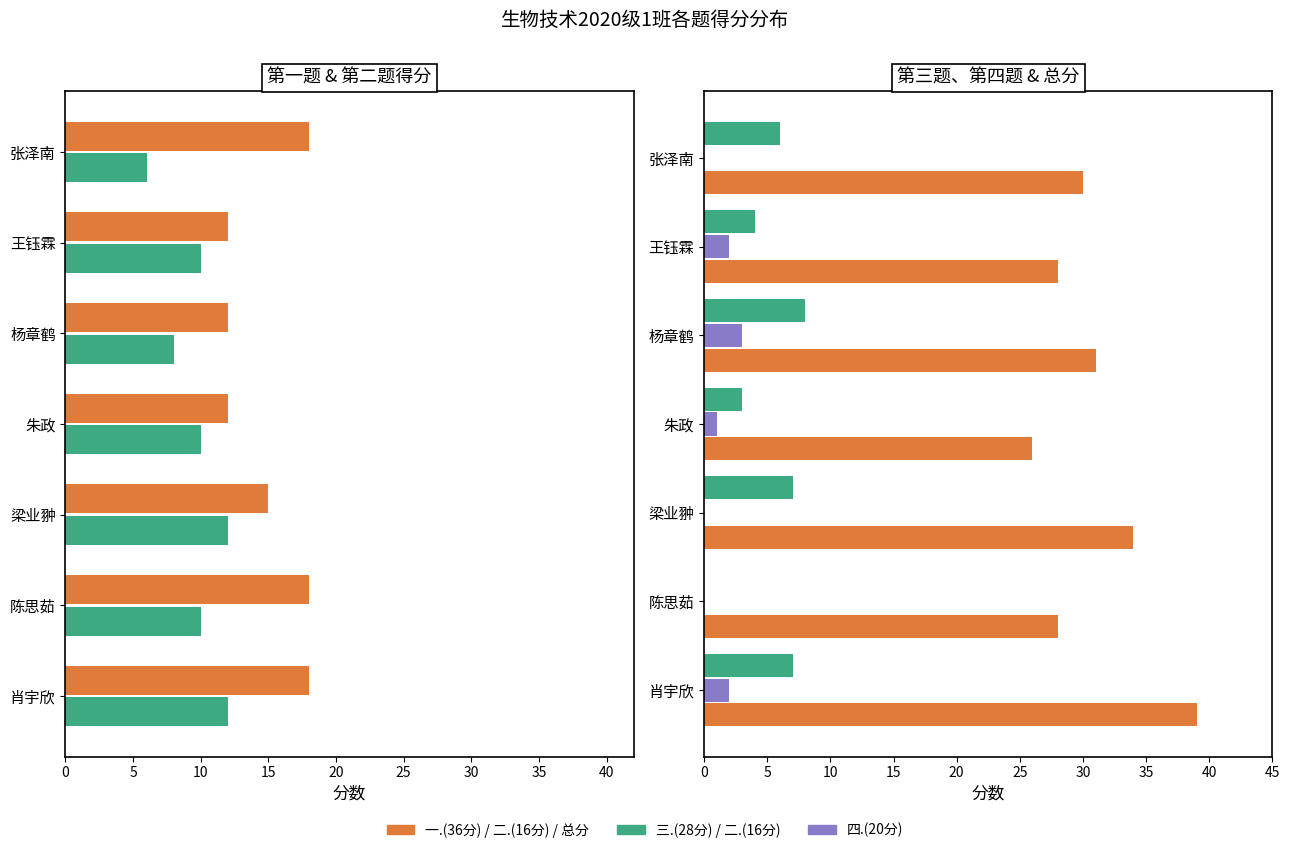

What is the average value of the 一.(36分) series?

15